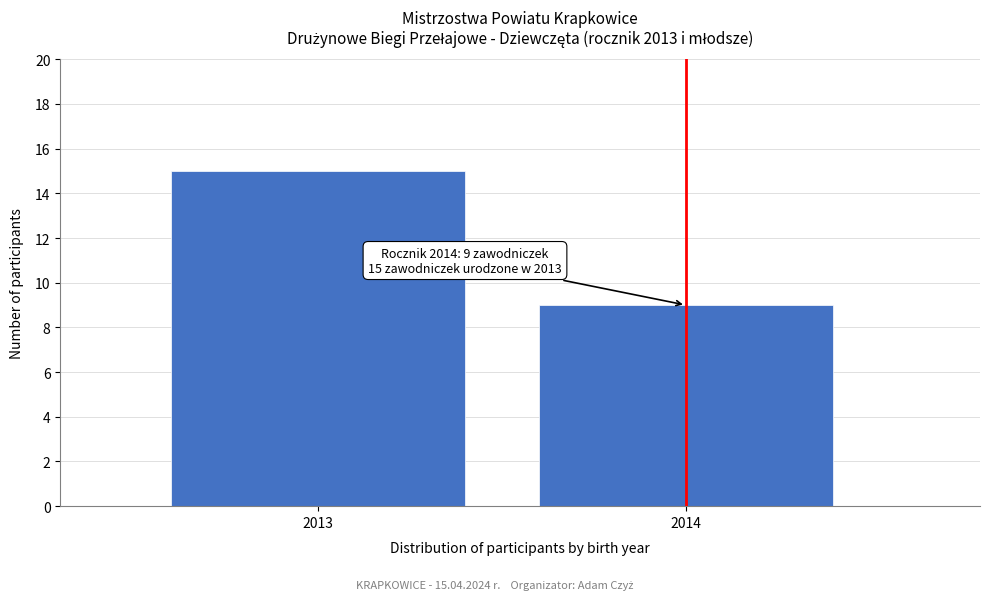

Reading left to right, list all the values displayed in this chart.

15	9